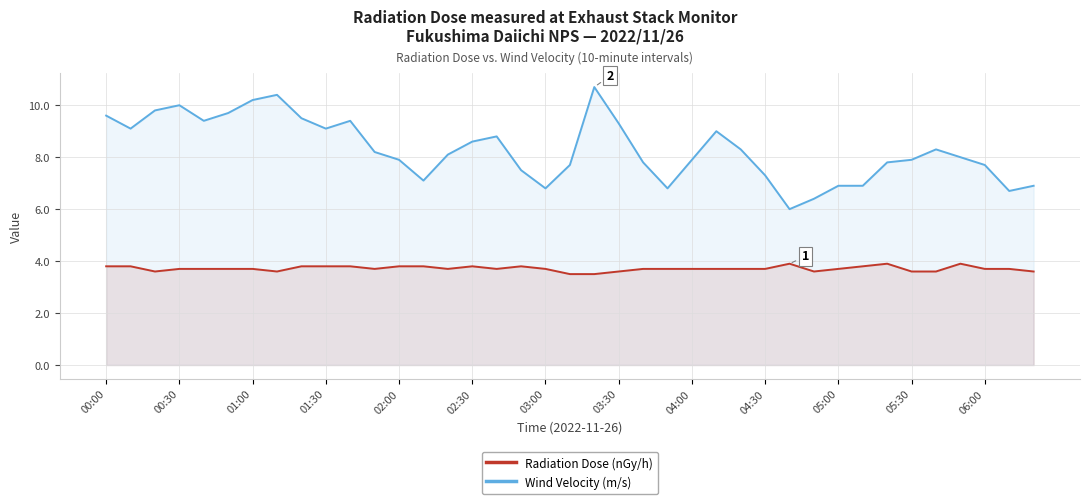

What is the difference between the maximum and minimum values in the Radiation Dose (nGy/h) series?

0.4